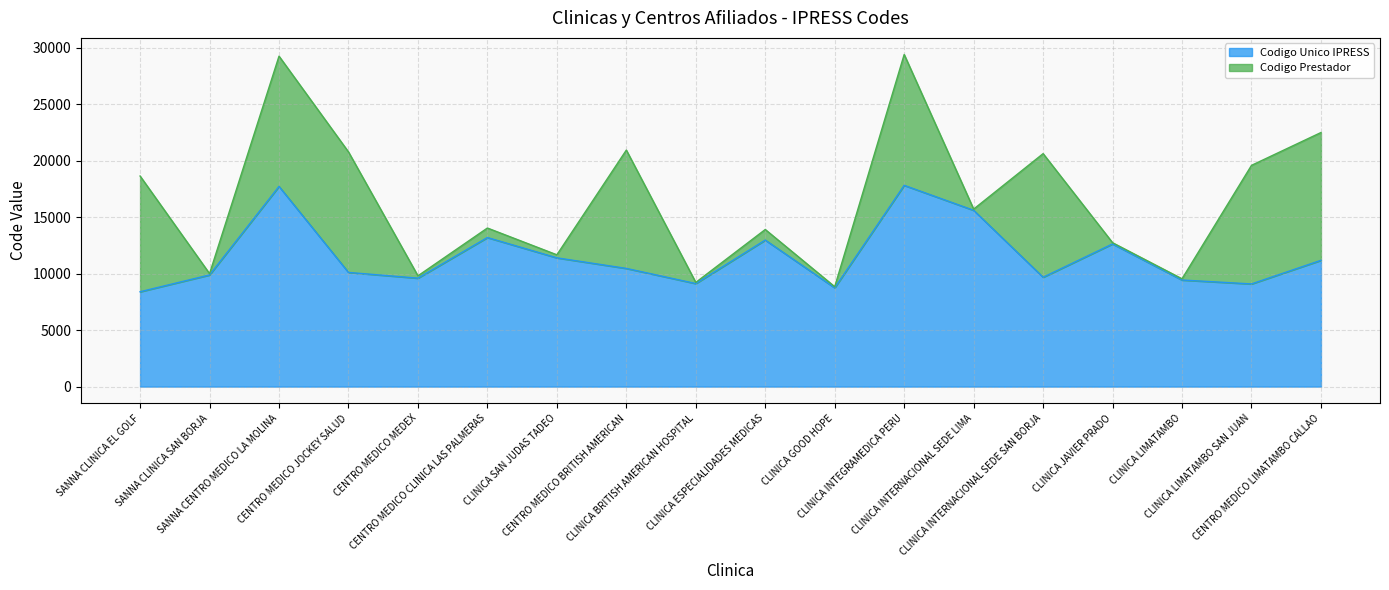

Rank the categories by value from highest to lowest.

CLINICA INTEGRAMEDICA PERU, SANNA CENTRO MEDICO LA MOLINA, CLINICA INTERNACIONAL SEDE LIMA, CENTRO MEDICO CLINICA LAS PALMERAS, CLINICA ESPECIALIDADES MEDICAS, CLINICA JAVIER PRADO, CLINICA SAN JUDAS TADEO, CENTRO MEDICO LIMATAMBO CALLAO, CENTRO MEDICO BRITISH AMERICAN, CENTRO MEDICO JOCKEY SALUD, SANNA CLINICA SAN BORJA, CLINICA INTERNACIONAL SEDE SAN BORJA, CENTRO MEDICO MEDEX, CLINICA LIMATAMBO, CLINICA BRITISH AMERICAN HOSPITAL, CLINICA LIMATAMBO SAN JUAN, CLINICA GOOD HOPE, SANNA CLINICA EL GOLF